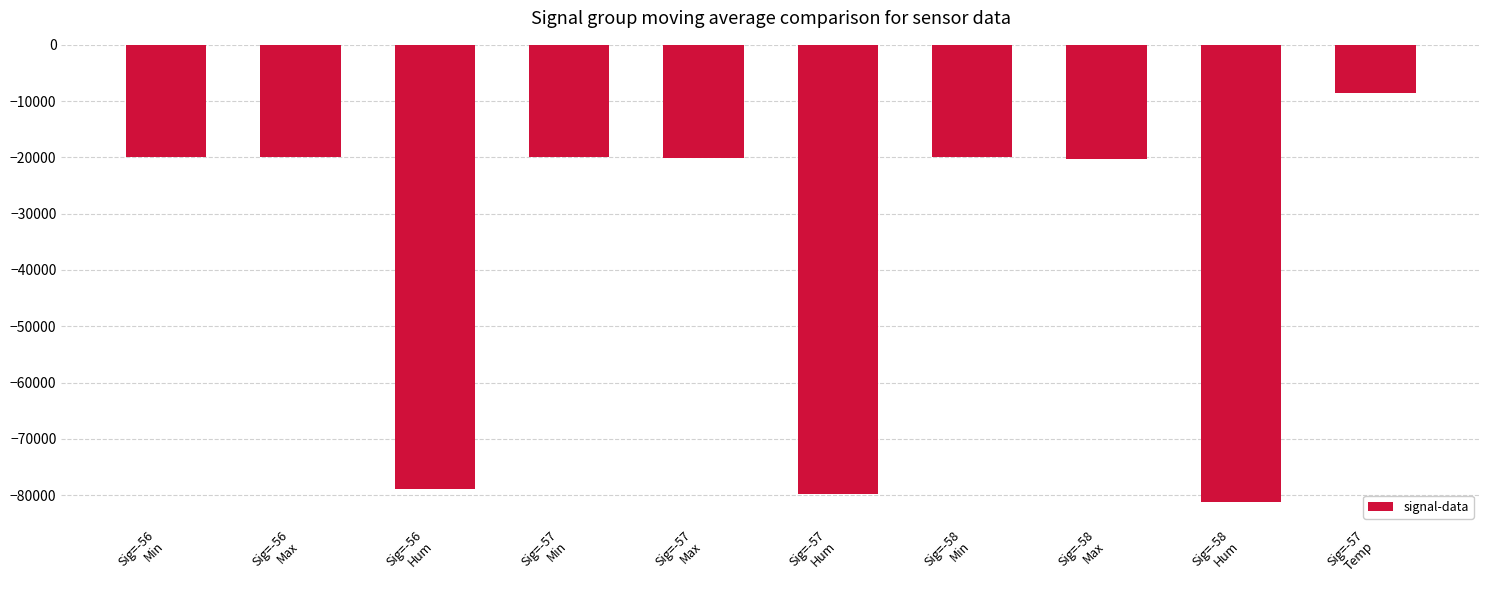

The value at Sig=-58
Min is -19924. True or false?

True